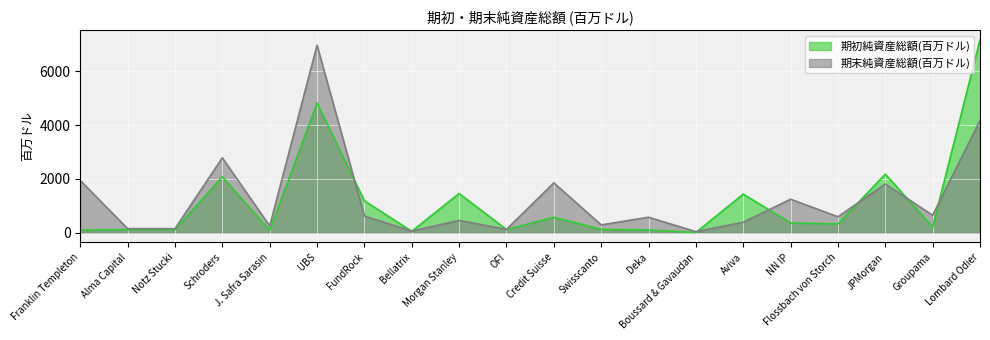

Which series changed the most between Morgan Stanley and Flossbach von Storch?

期初純資産総額(百万ドル)